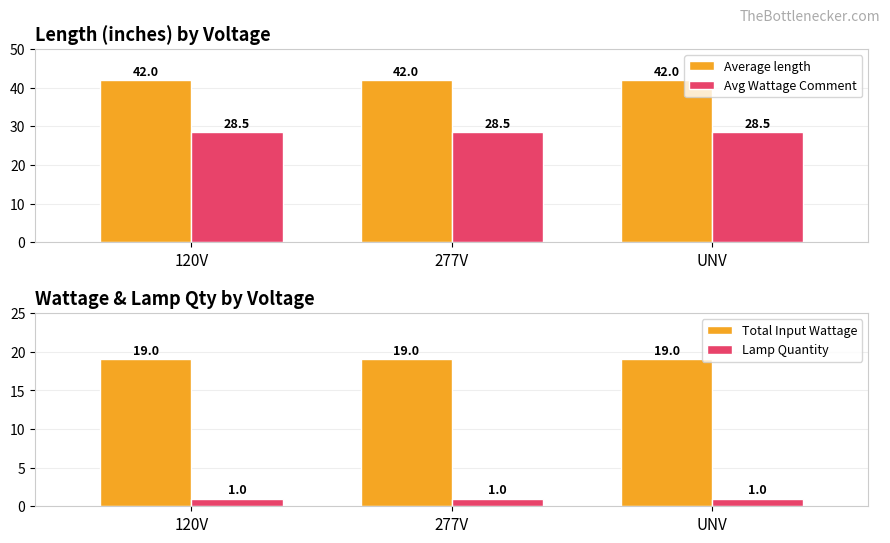

At which label is Avg Wattage Comment closest to 28?

120V